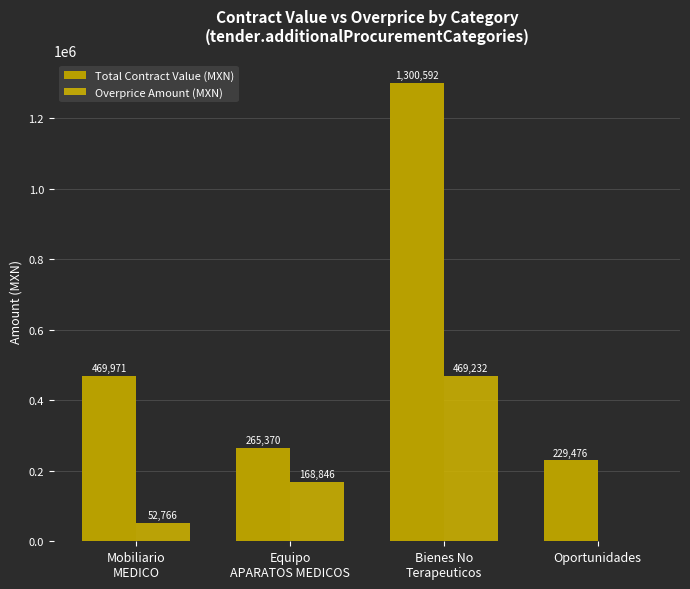

How many groups of bars are there?

4